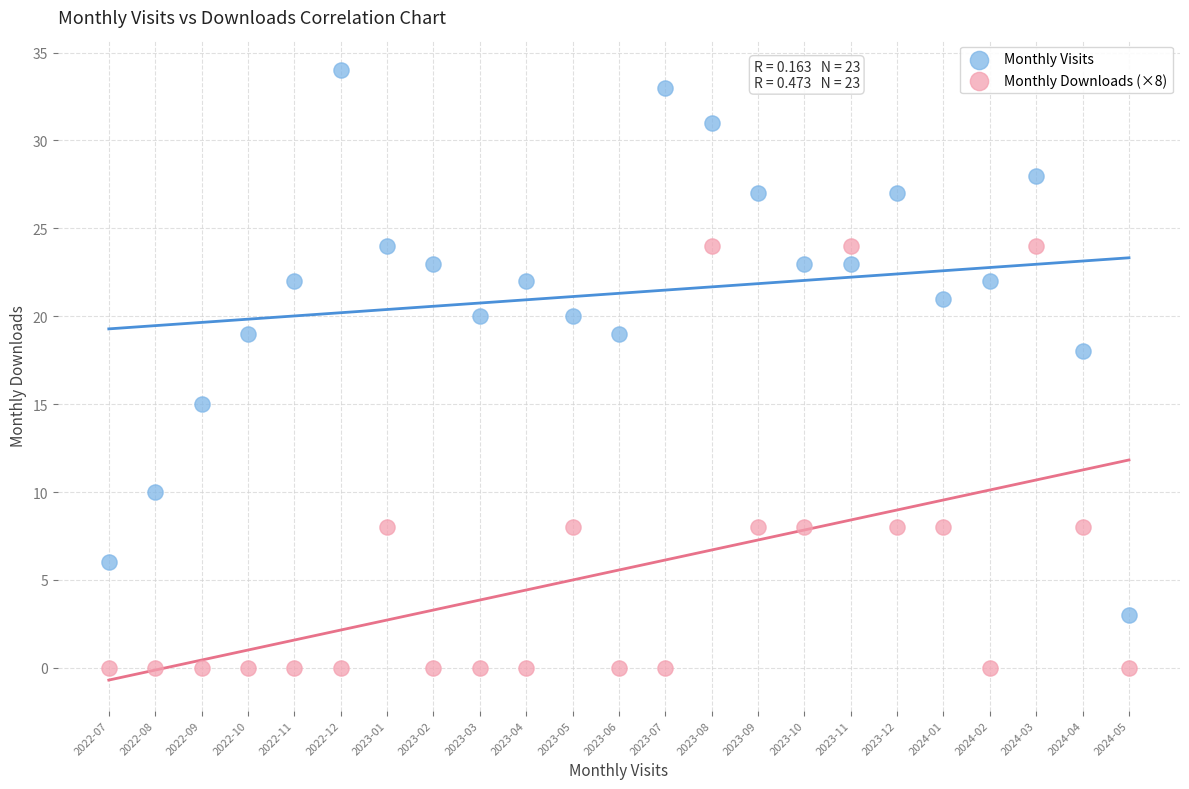

Which series reaches the maximum Y coordinate?

Monthly Visits